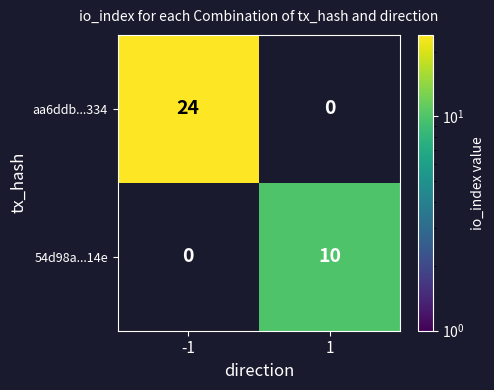

List the series in order of their peak value, lowest first.

54d98a...14e, aa6ddb...334